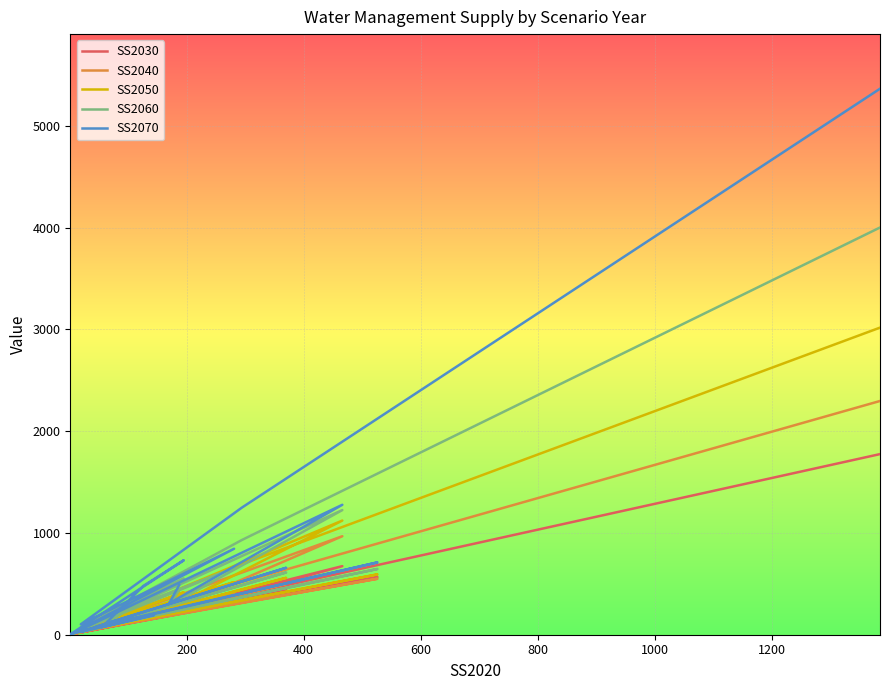

In SS2060, how many points are lower than both neighbors (excluding endpoints)?

7